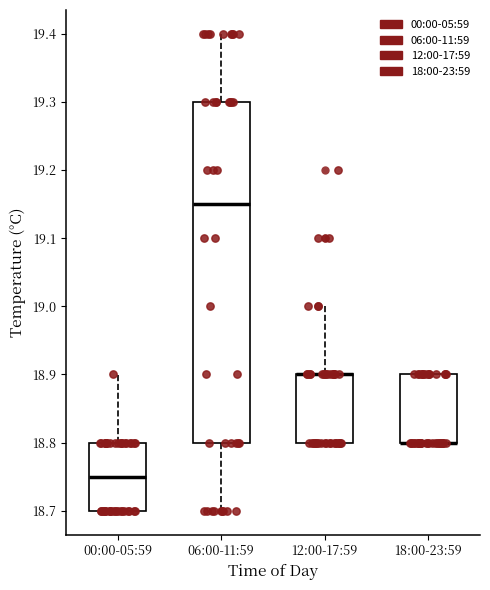

Reading left to right, read every box against the y-axis: the position of its median line, the range the box covers, and the ends of its whiskers. The values are not printed on the chart, so give them approximately, as read against the axis.

00:00-05:59: median 18.75, box 18.70 to 18.80, whiskers 18.70 to 18.90
06:00-11:59: median 19.15, box 18.80 to 19.30, whiskers 18.70 to 19.40
12:00-17:59: median 18.90 (drawn on the box's upper edge), box 18.80 to 18.90, whiskers 18.80 to 19.00
18:00-23:59: median 18.80 (drawn on the box's lower edge), box 18.80 to 18.90, whiskers 18.80 to 18.90